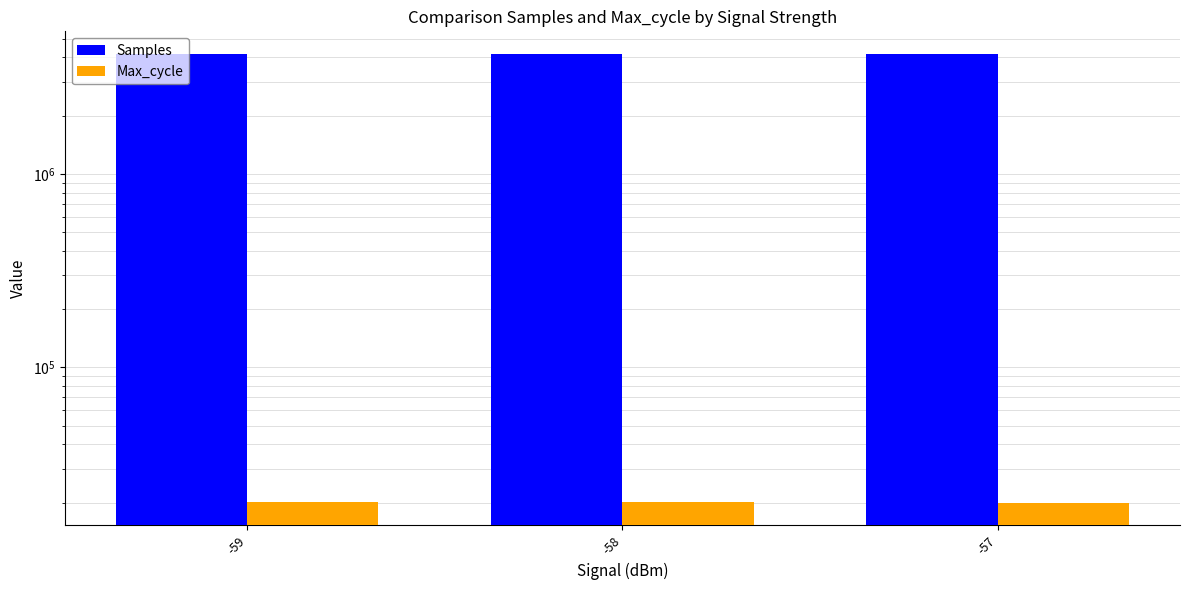

Where is Samples nearest to the value 4180372?

-59